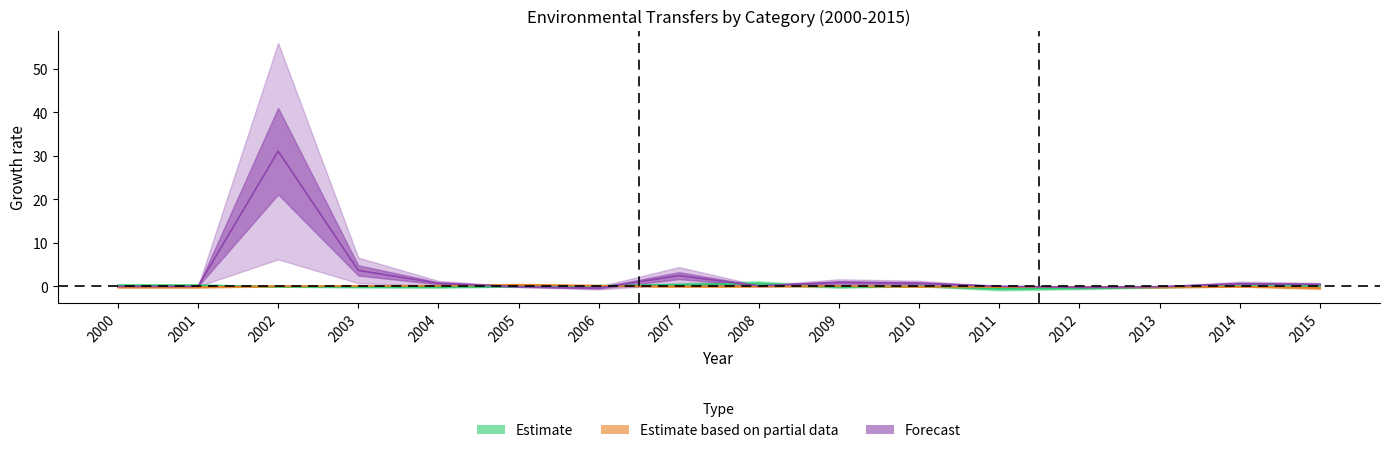

What are all the series names shown in the legend?

Estimate, Estimate based on partial data, Forecast